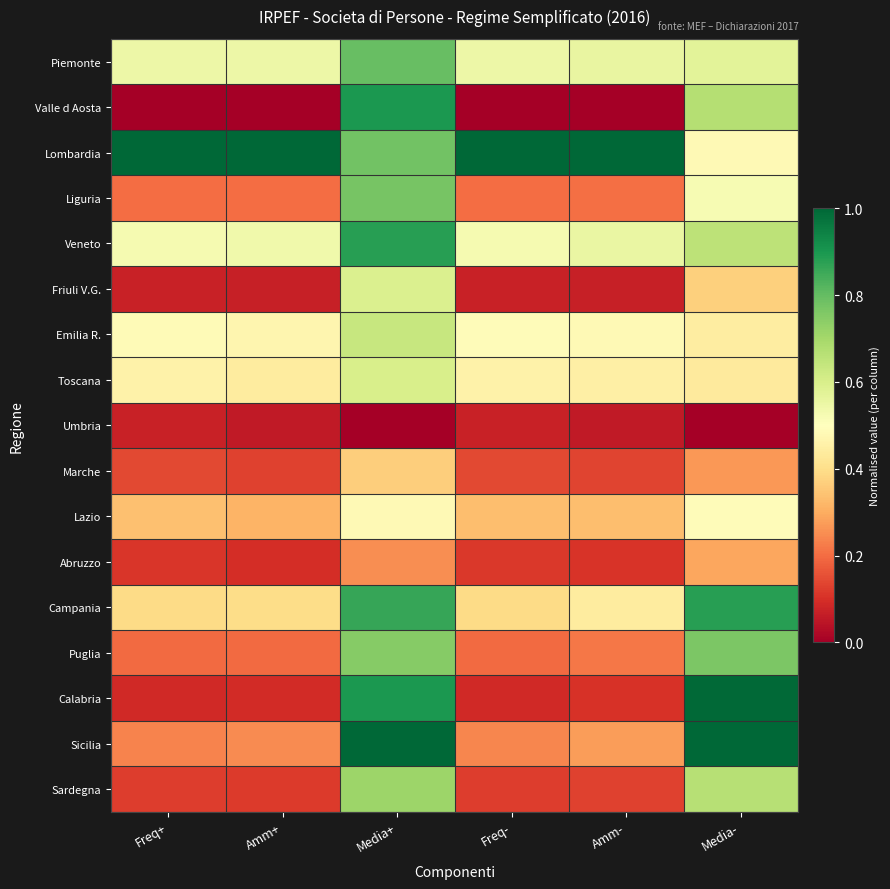

Reading left to right, transcribe all the data shown in this chart.

Piemonte: Freq+=0.5	Amm+=0.5	Media+=0.8	Freq-=0.5	Amm-=0.6	Media-=0.6
Valle d Aosta: Freq+=0.0	Amm+=0.0	Media+=0.9	Freq-=0.0	Amm-=0.0	Media-=0.7
Lombardia: Freq+=1.0	Amm+=1.0	Media+=0.8	Freq-=1.0	Amm-=1.0	Media-=0.5
Liguria: Freq+=0.2	Amm+=0.2	Media+=0.8	Freq-=0.2	Amm-=0.2	Media-=0.5
Veneto: Freq+=0.5	Amm+=0.5	Media+=0.9	Freq-=0.5	Amm-=0.6	Media-=0.7
Friuli V.G.: Freq+=0.1	Amm+=0.1	Media+=0.6	Freq-=0.1	Amm-=0.1	Media-=0.4
Emilia R.: Freq+=0.5	Amm+=0.5	Media+=0.6	Freq-=0.5	Amm-=0.5	Media-=0.4
Toscana: Freq+=0.5	Amm+=0.4	Media+=0.6	Freq-=0.5	Amm-=0.5	Media-=0.4
Umbria: Freq+=0.1	Amm+=0.1	Media+=0.0	Freq-=0.1	Amm-=0.1	Media-=0.0
Marche: Freq+=0.1	Amm+=0.1	Media+=0.4	Freq-=0.1	Amm-=0.1	Media-=0.3
Lazio: Freq+=0.3	Amm+=0.3	Media+=0.5	Freq-=0.3	Amm-=0.3	Media-=0.5
Abruzzo: Freq+=0.1	Amm+=0.1	Media+=0.3	Freq-=0.1	Amm-=0.1	Media-=0.3
Campania: Freq+=0.4	Amm+=0.4	Media+=0.9	Freq-=0.4	Amm-=0.4	Media-=0.9
Puglia: Freq+=0.2	Amm+=0.2	Media+=0.7	Freq-=0.2	Amm-=0.2	Media-=0.8
Calabria: Freq+=0.1	Amm+=0.1	Media+=0.9	Freq-=0.1	Amm-=0.1	Media-=1.0
Sicilia: Freq+=0.2	Amm+=0.2	Media+=1.0	Freq-=0.2	Amm-=0.3	Media-=1.0
Sardegna: Freq+=0.1	Amm+=0.1	Media+=0.7	Freq-=0.1	Amm-=0.1	Media-=0.7